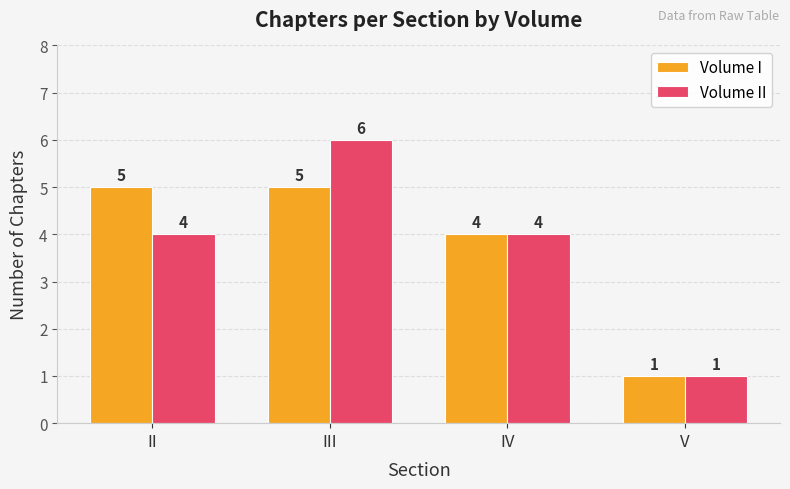

What is the total value across all series at V?

2